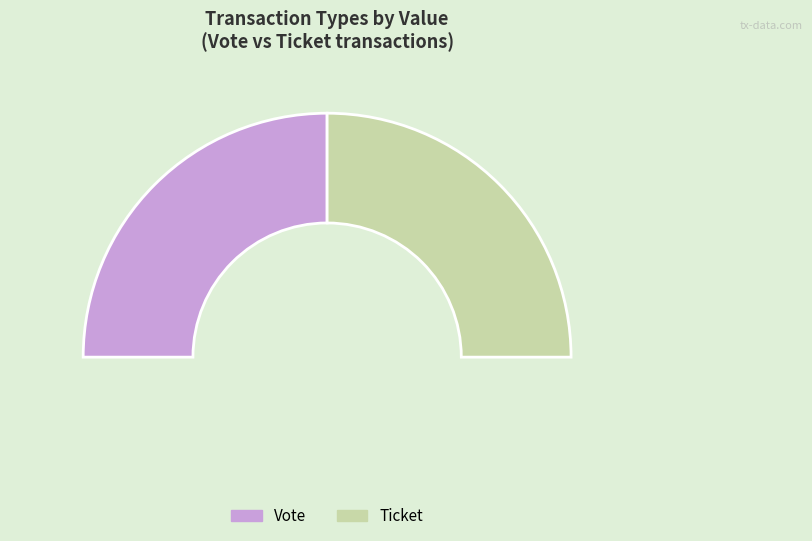

Which category has the biggest portion of the pie?

Vote